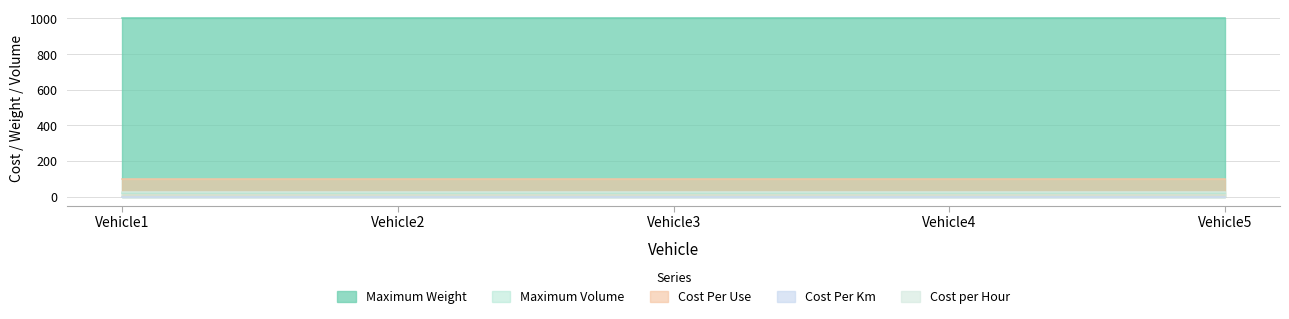

Rank the series by their maximum value, from highest to lowest.

Maximum Weight, Cost Per Use, Cost per Hour, Maximum Volume, Cost Per Km